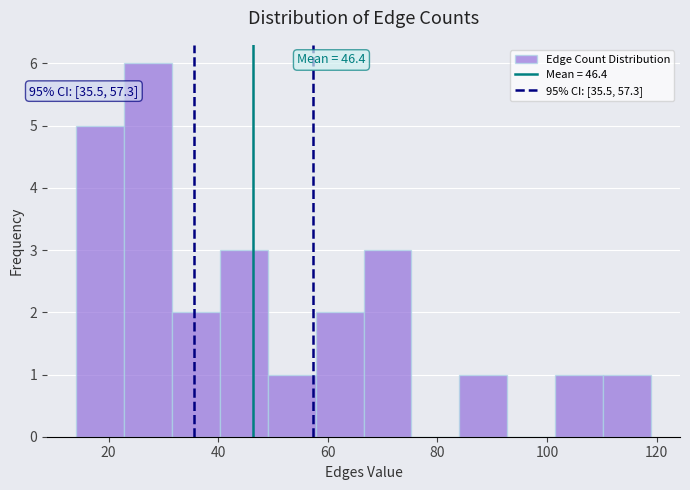

Over which range of the x-axis is the bar tallest?

22 to 32